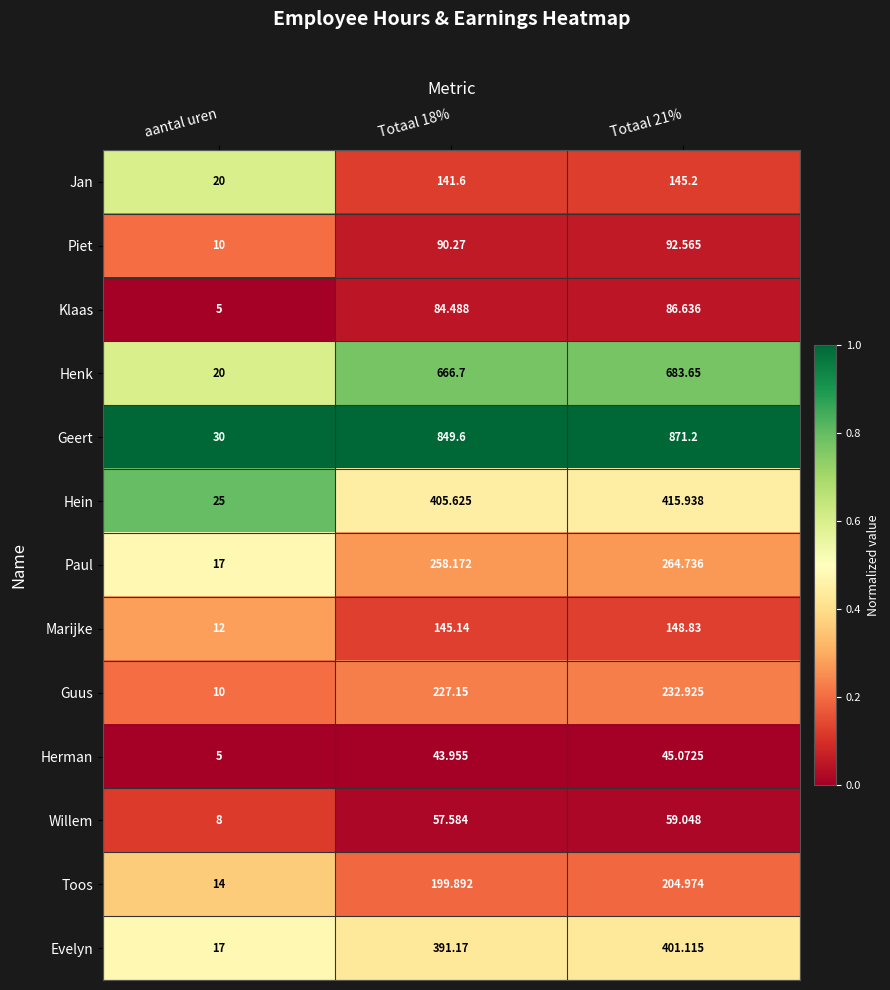

Is the value of Paul at aantal uren greater than the value of Evelyn at Totaal 21%?

No